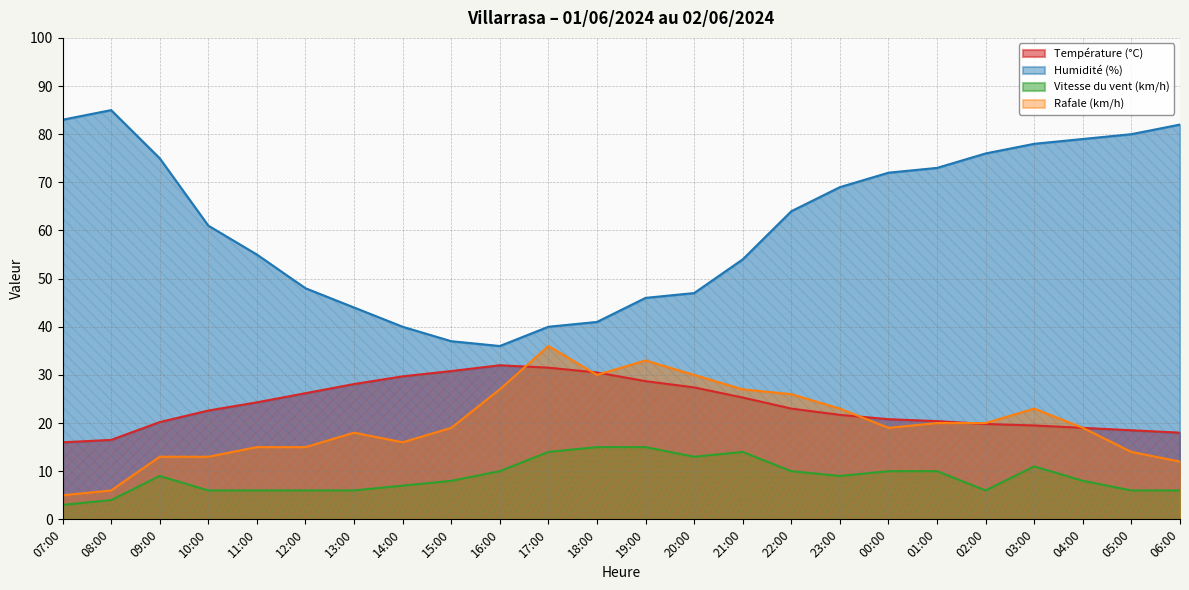

At which category does Humidité (%) reach its first local valley?

16:00